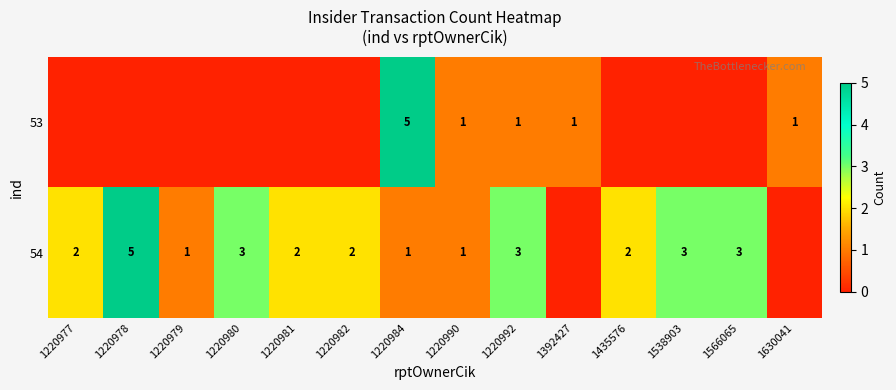

At how many categories does at least one series exceed 0?

14